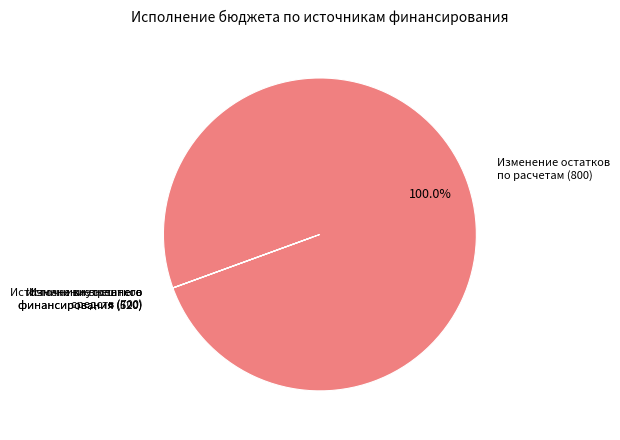

Is there any slice that represents more than half of the pie?

Yes